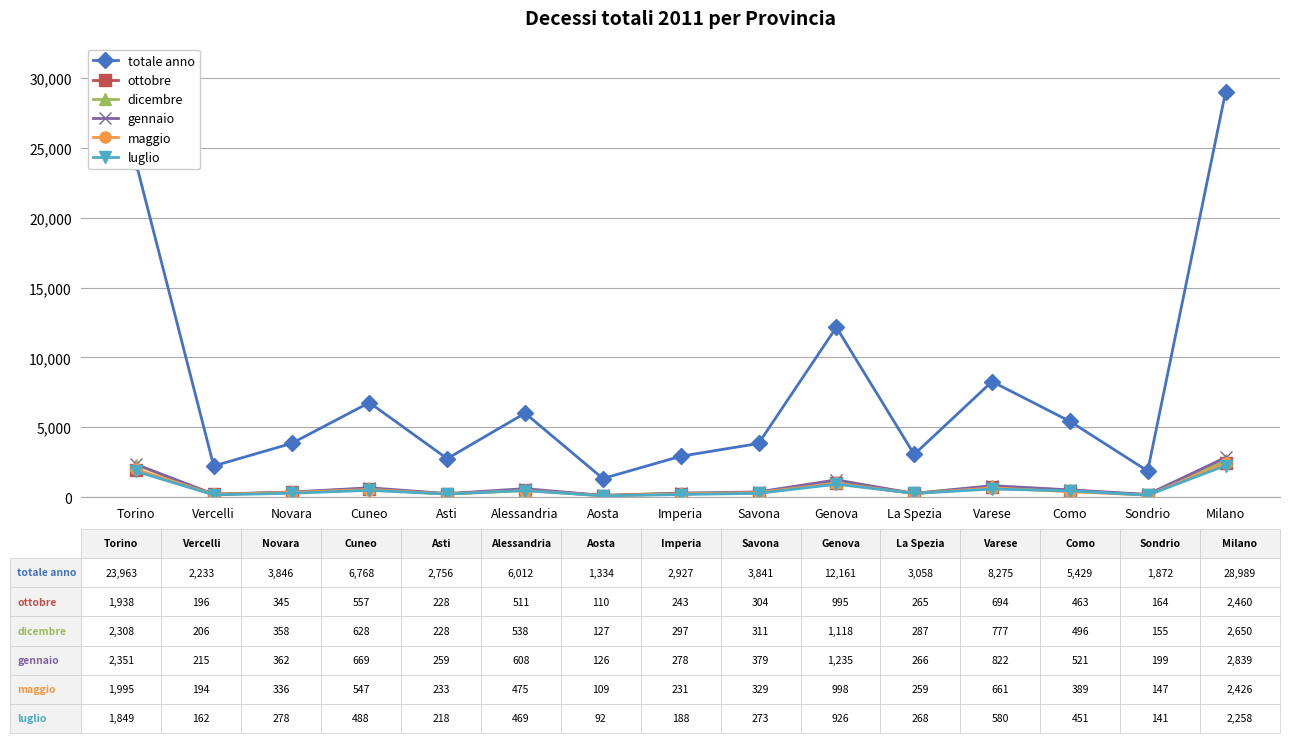

Between Torino and Savona, which series saw the biggest shift?

totale anno